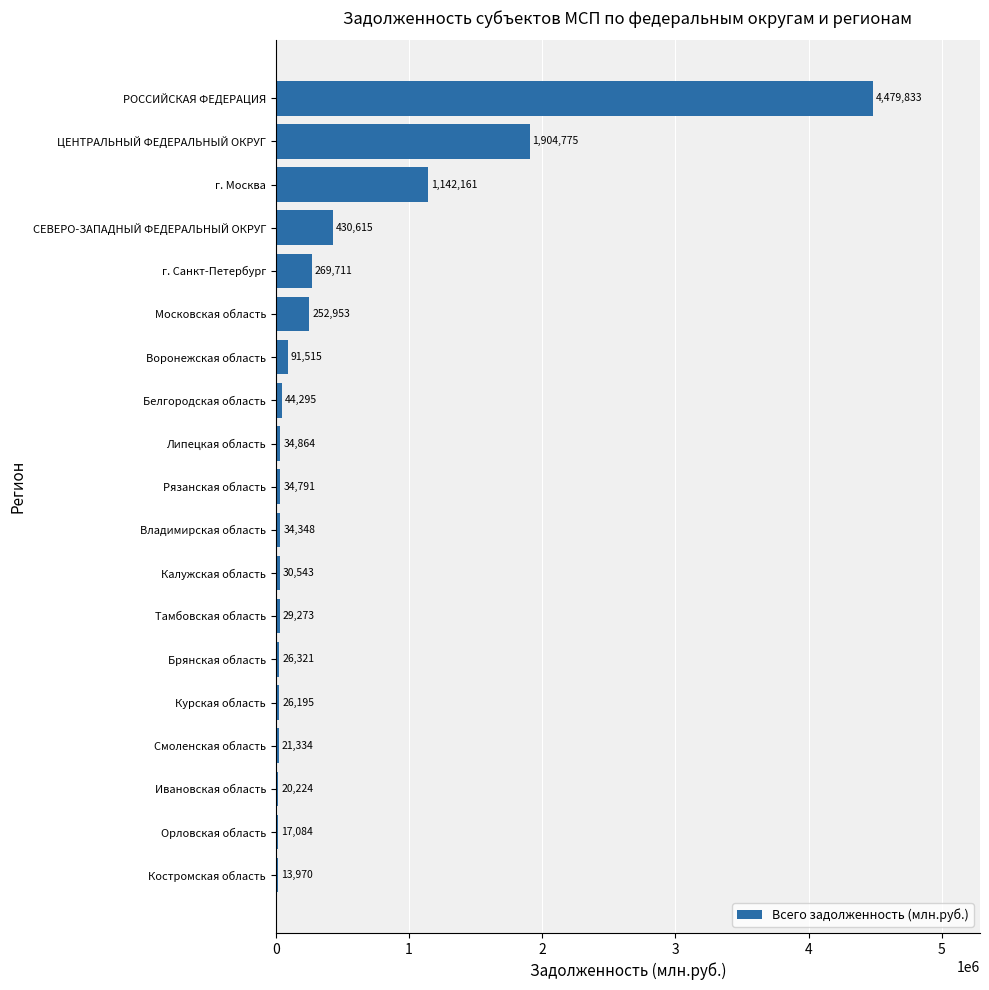

Are the bars grouped side by side (vs. stacked)?

No